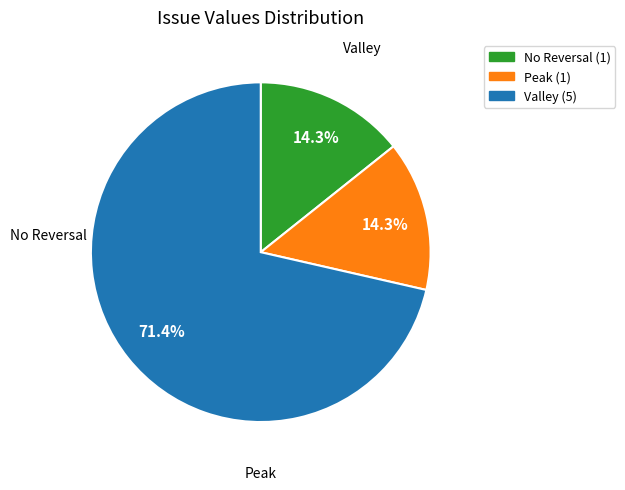

Is there any slice that represents more than half of the pie?

Yes